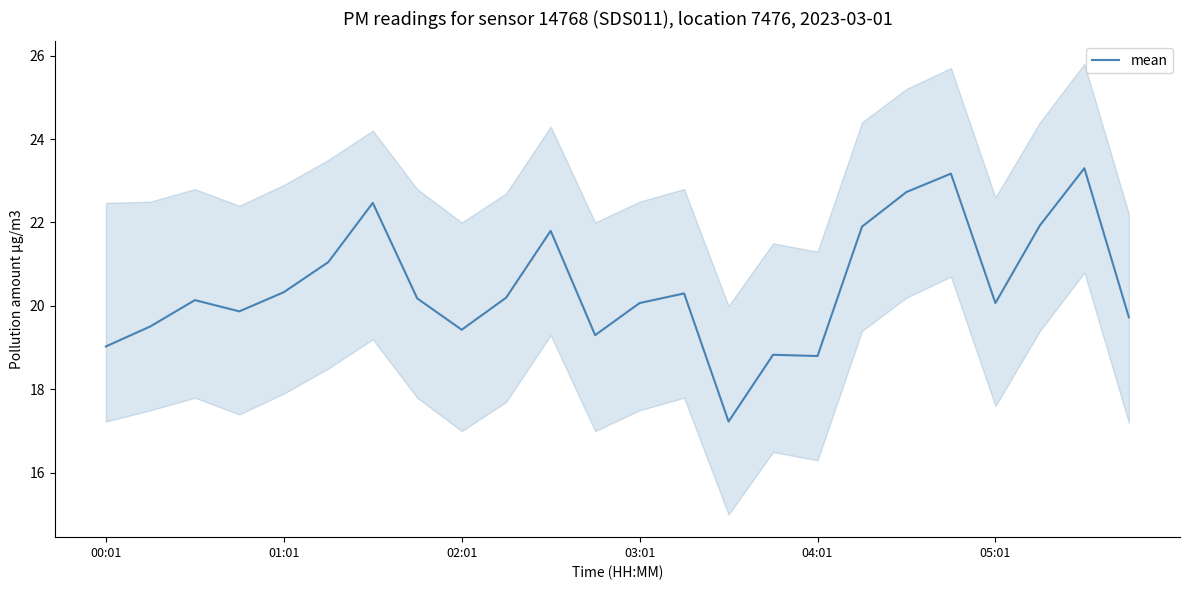

The mean series shows 10.6 at 01:01. True or false?

False